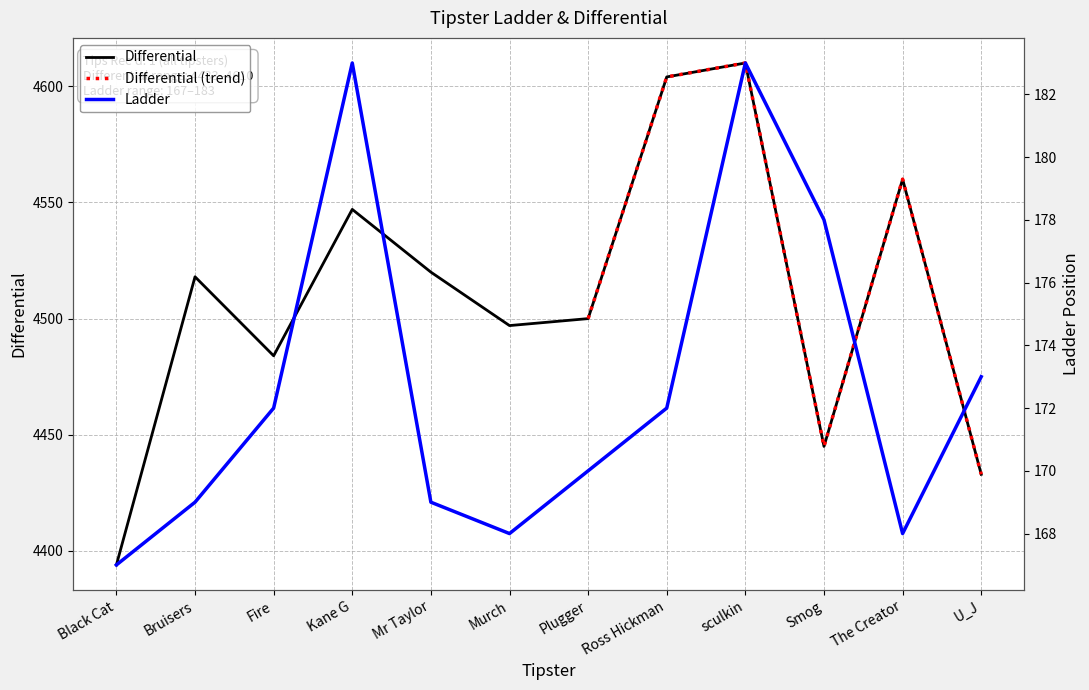

Is it true that Differential equals 7914 at Murch?

False